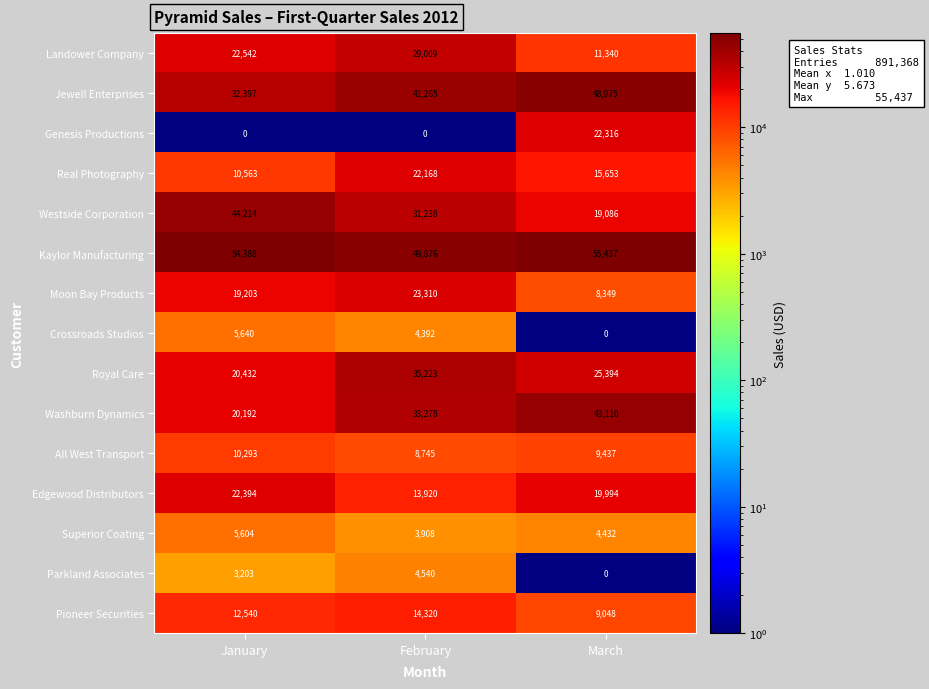

Which series has the largest range (max minus min)?

Westside Corporation